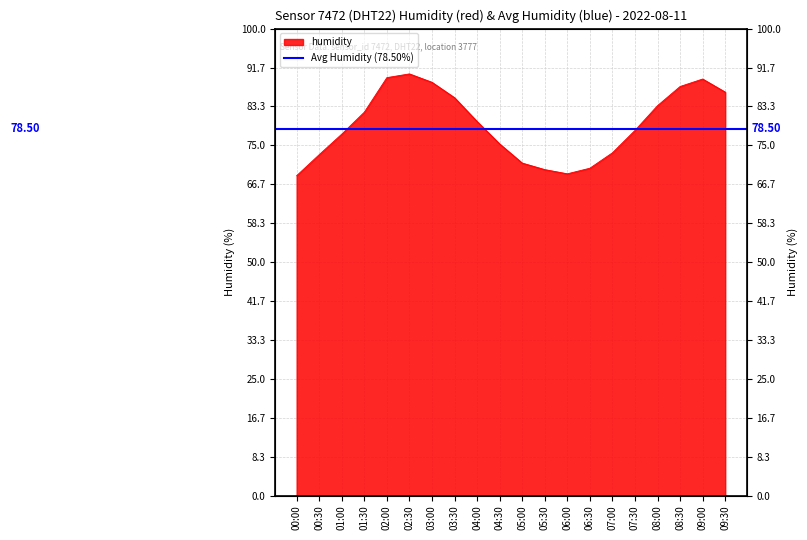

Which label corresponds to the smallest value in the chart?

00:00